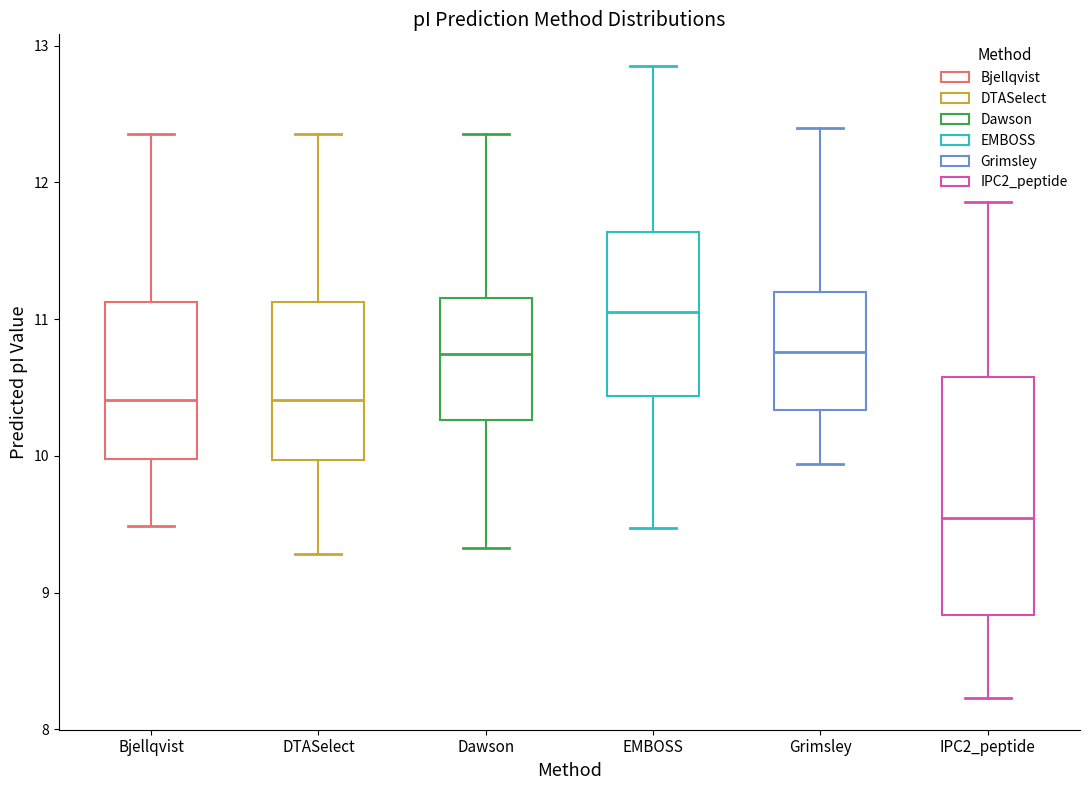

Reading left to right, transcribe this box plot: for each box, give where its median line is, the range the box spans, and where its two whiskers end, as read against the y-axis. The values are not printed on the chart, so give them approximately, as read against the axis.

Bjellqvist: median 10.4, box 10.0 to 11.1, whiskers 9.5 to 12.4
DTASelect: median 10.4, box 10.0 to 11.1, whiskers 9.3 to 12.4
Dawson: median 10.7, box 10.3 to 11.2, whiskers 9.3 to 12.4
EMBOSS: median 11.1, box 10.4 to 11.6, whiskers 9.5 to 12.9
Grimsley: median 10.8, box 10.3 to 11.2, whiskers 9.9 to 12.4
IPC2_peptide: median 9.5, box 8.8 to 10.6, whiskers 8.2 to 11.9